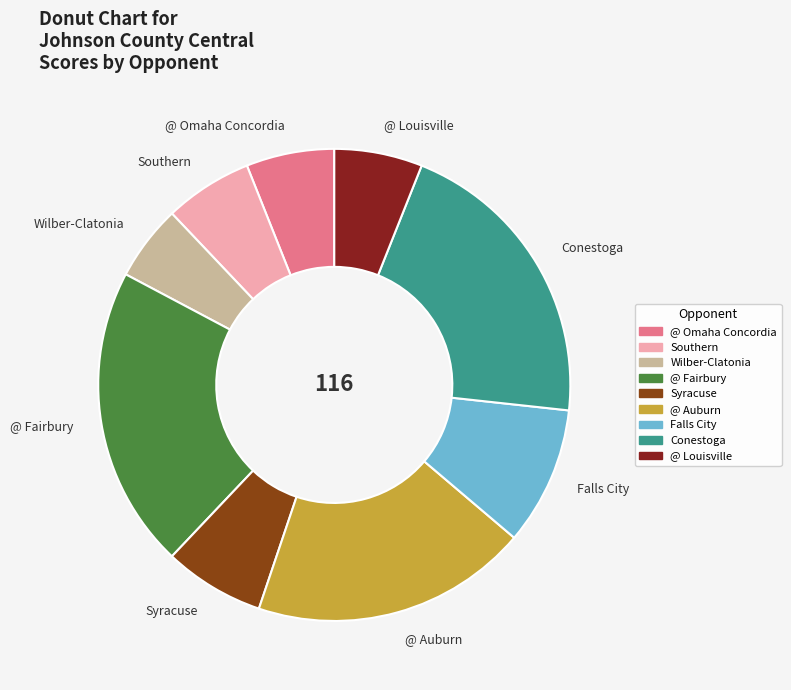

True or false: @ Fairbury accounts for 21% of the total.

True